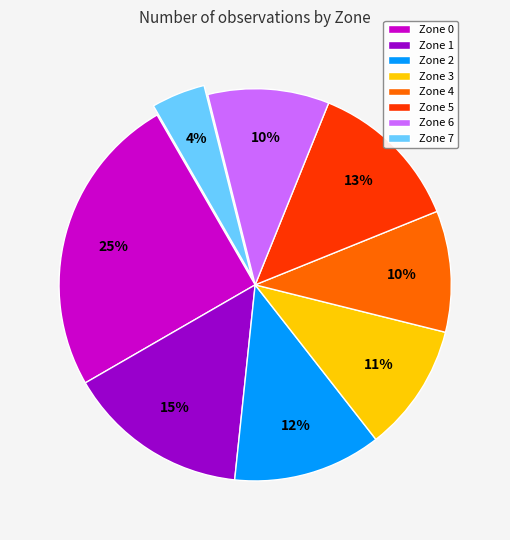

Which category has the smallest portion of the pie?

Zone 7